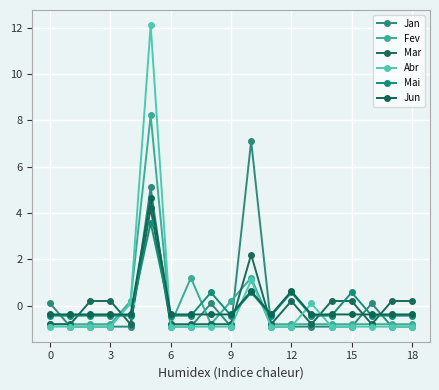

Reading left to right, extract all data points from this chart.

Jan: 0.1	-0.9	-0.9	-0.9	-0.9	5.1	-0.9	-0.9	0.1	-0.9	7.1	-0.9	-0.9	-0.9	-0.9	-0.9	0.1	-0.9	-0.9
Fev: -0.8	-0.8	-0.8	-0.8	0.2	8.2	-0.8	1.2	-0.8	0.2	1.2	-0.8	-0.8	-0.8	-0.8	-0.8	-0.8	-0.8	-0.8
Mar: -0.8	-0.8	0.2	0.2	-0.8	4.2	-0.8	-0.8	-0.8	-0.8	2.2	-0.8	0.2	-0.8	0.2	0.2	-0.8	0.2	0.2
Abr: -0.9	-0.9	-0.9	-0.9	0.1	12.1	-0.9	-0.9	-0.9	-0.9	1.1	-0.9	-0.9	0.1	-0.9	-0.9	-0.9	-0.9	-0.9
Mai: -0.4	-0.4	-0.4	-0.4	-0.4	3.6	-0.4	-0.4	0.6	-0.4	0.6	-0.4	0.6	-0.4	-0.4	0.6	-0.4	-0.4	-0.4
Jun: -0.4	-0.4	-0.4	-0.4	-0.4	4.6	-0.4	-0.4	-0.4	-0.4	0.6	-0.4	0.6	-0.4	-0.4	-0.4	-0.4	-0.4	-0.4